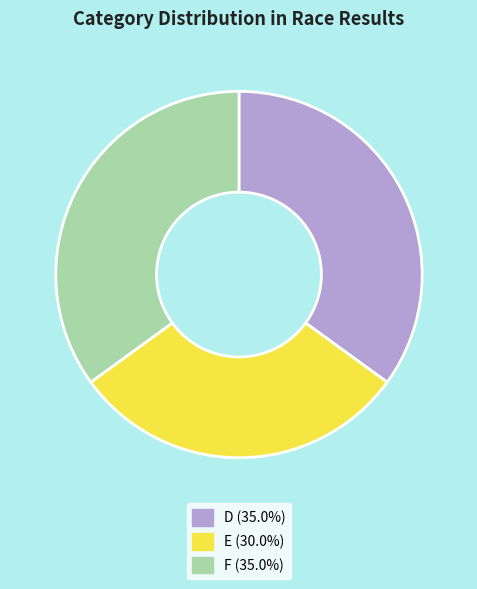

What is the smallest slice in the pie chart?

E